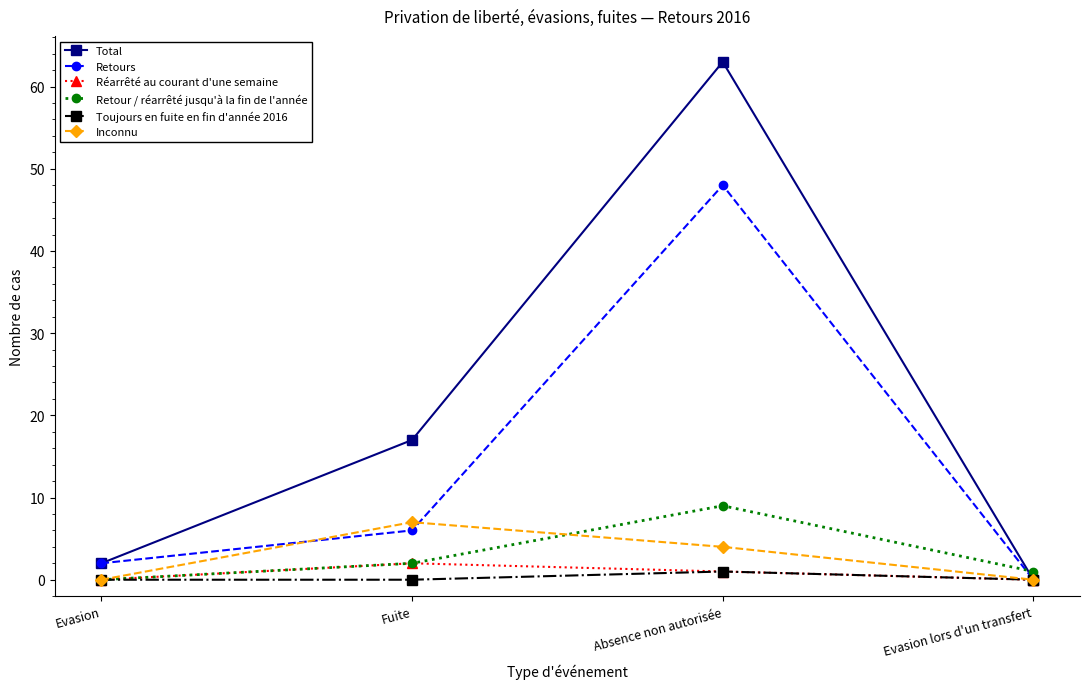

Is it true that Total equals 0 at Evasion lors d'un transfert?

True